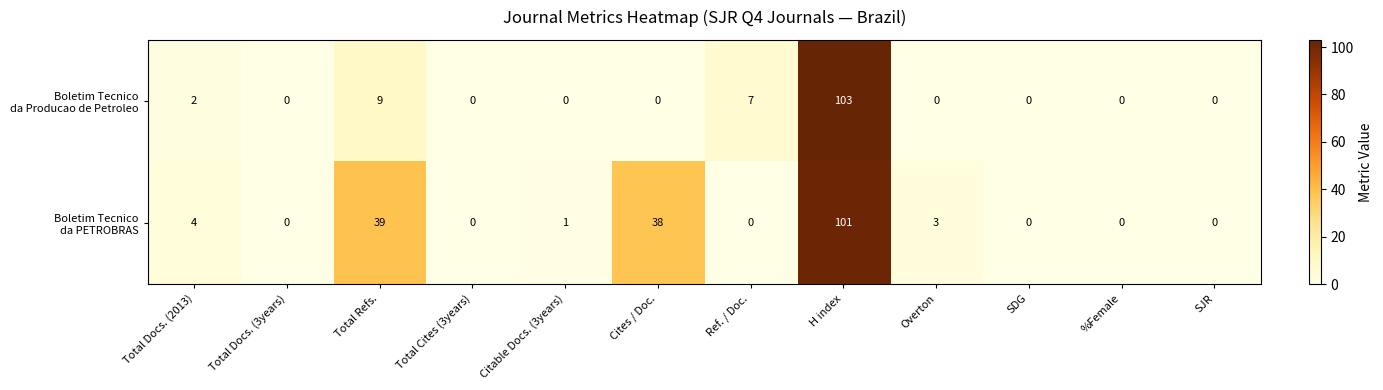

What is the difference between the highest and lowest values at Total Refs.?

30